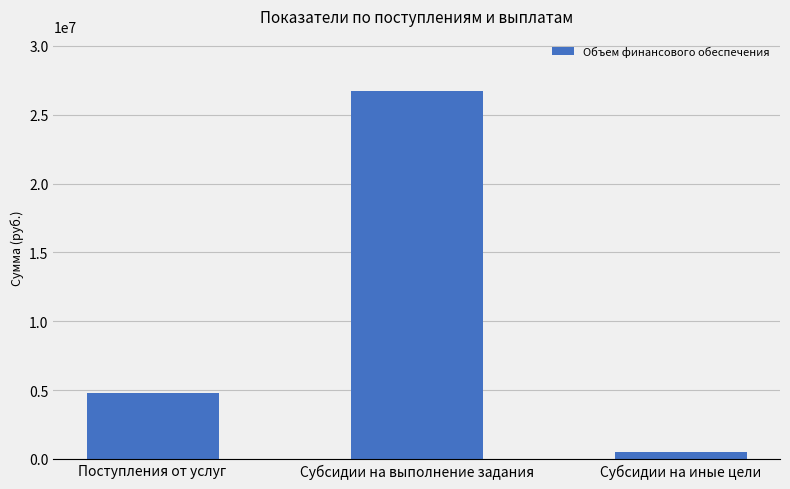

What is the change in value from Поступления от услуг to Субсидии на иные цели?

-4285813